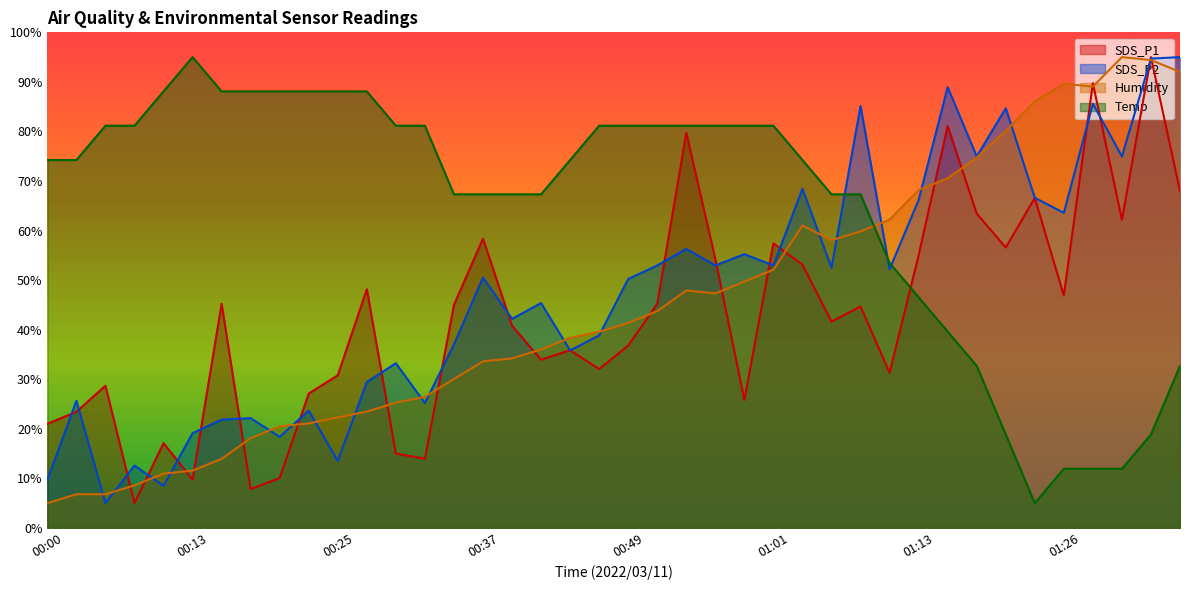

How many lines are shown in the chart?

4